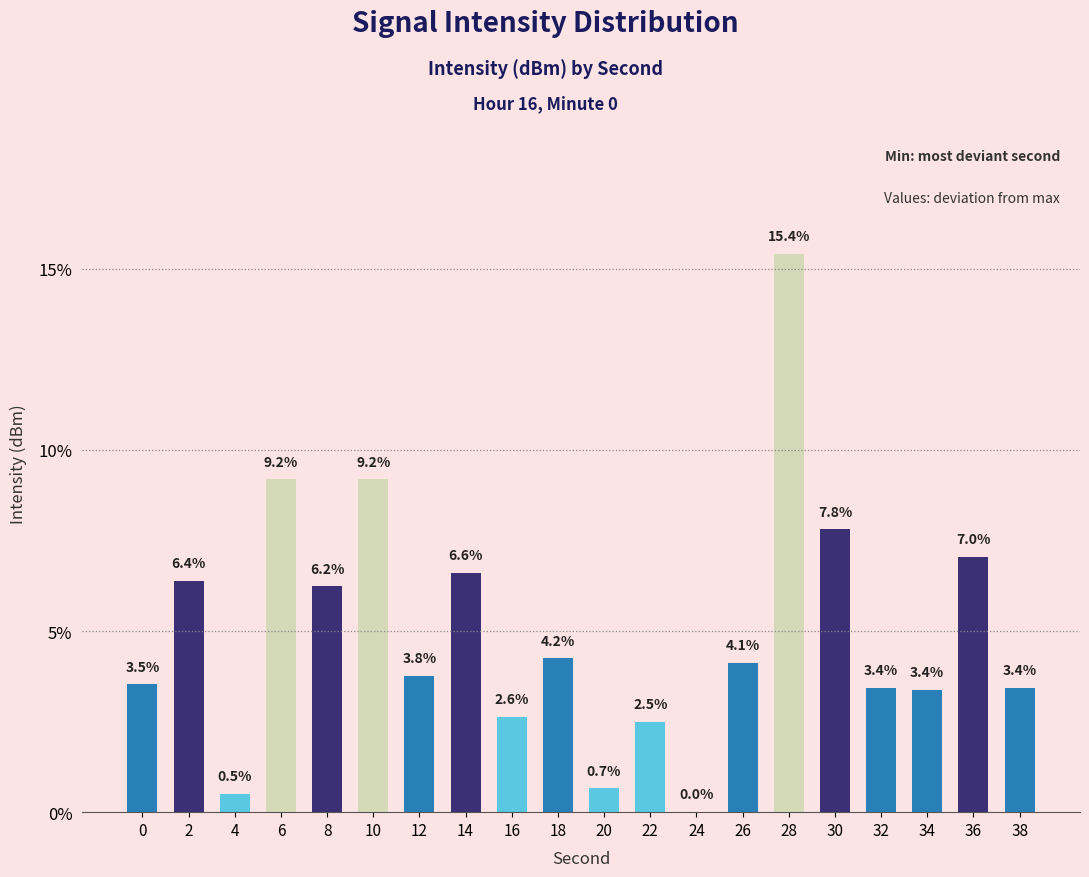

Between 28 and 38, which is larger?

28